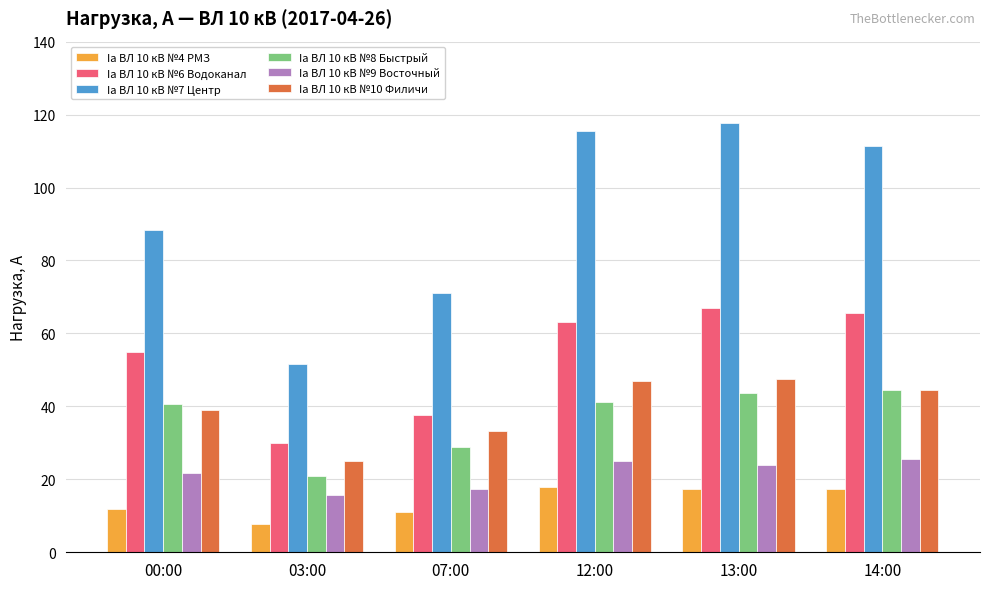

What are all the series names shown in the legend?

Ia ВЛ 10 кВ №4 РМЗ, Ia ВЛ 10 кВ №6 Водоканал, Ia ВЛ 10 кВ №7 Центр, Ia ВЛ 10 кВ №8 Быстрый, Ia ВЛ 10 кВ №9 Восточный, Ia ВЛ 10 кВ №10 Филичи